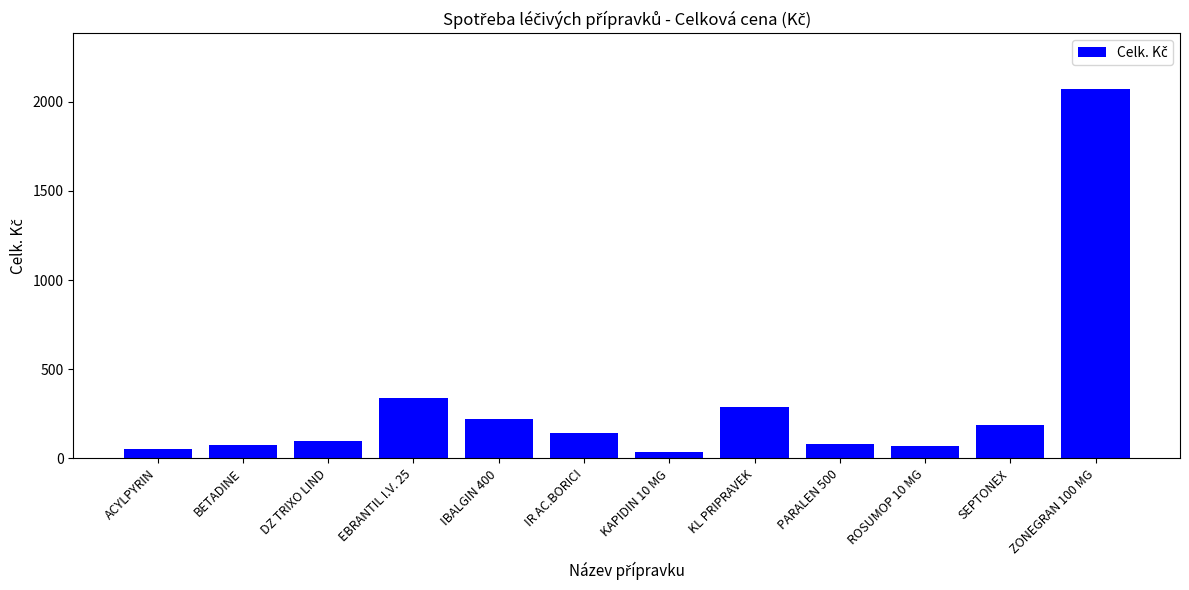

What is the difference between the values at ACYLPYRIN and KL PRIPRAVEK?

232.0